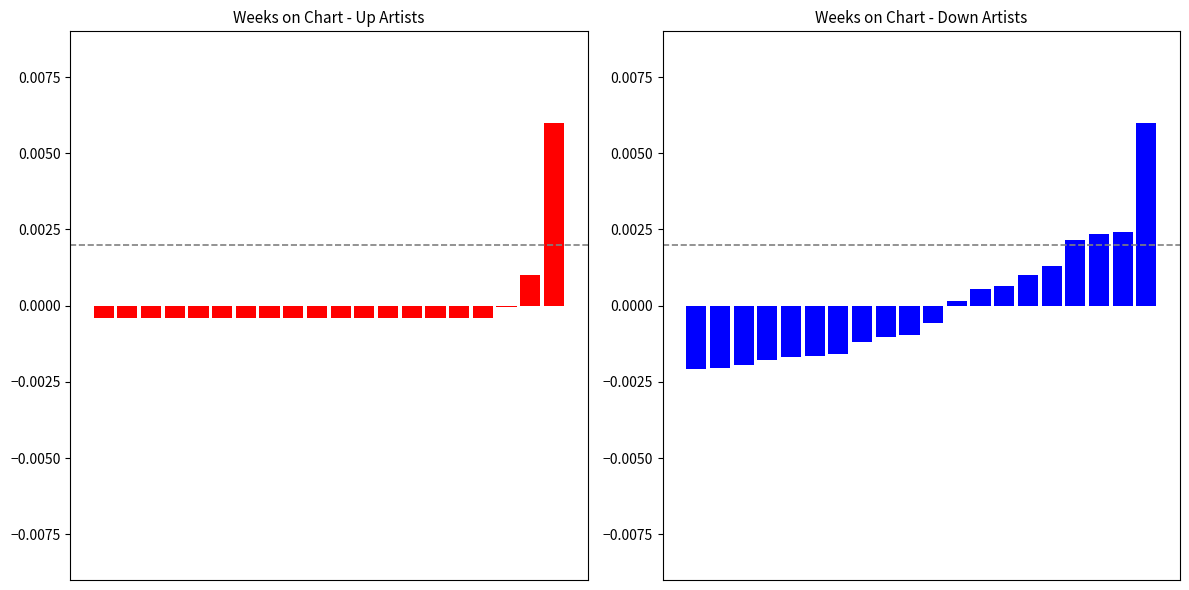

At how many categories does at least one series exceed 0?

9